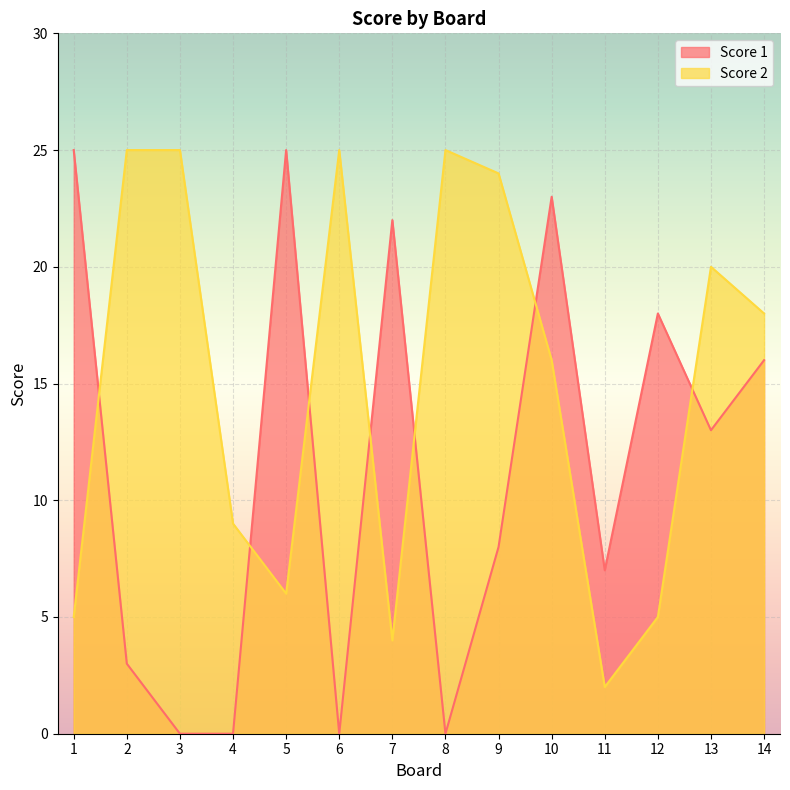

Rank the categories by Score 2 value from highest to lowest.

2, 3, 6, 8, 9, 13, 14, 10, 4, 5, 1, 12, 7, 11